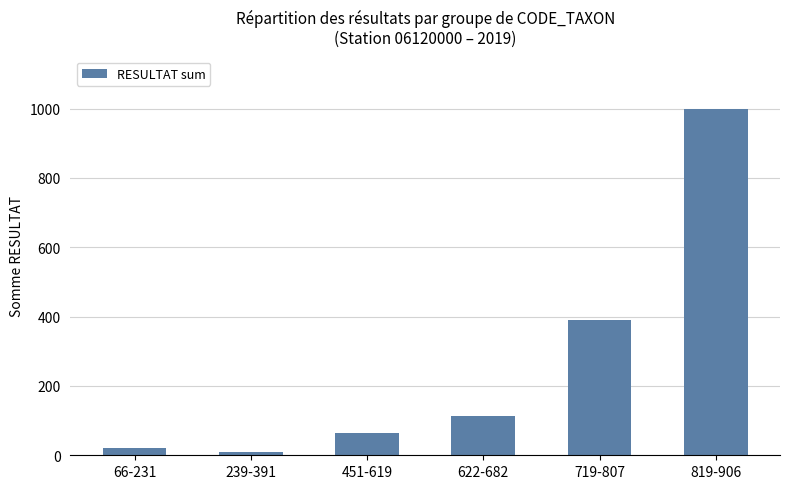

What value does the data have at 819-906?

1000